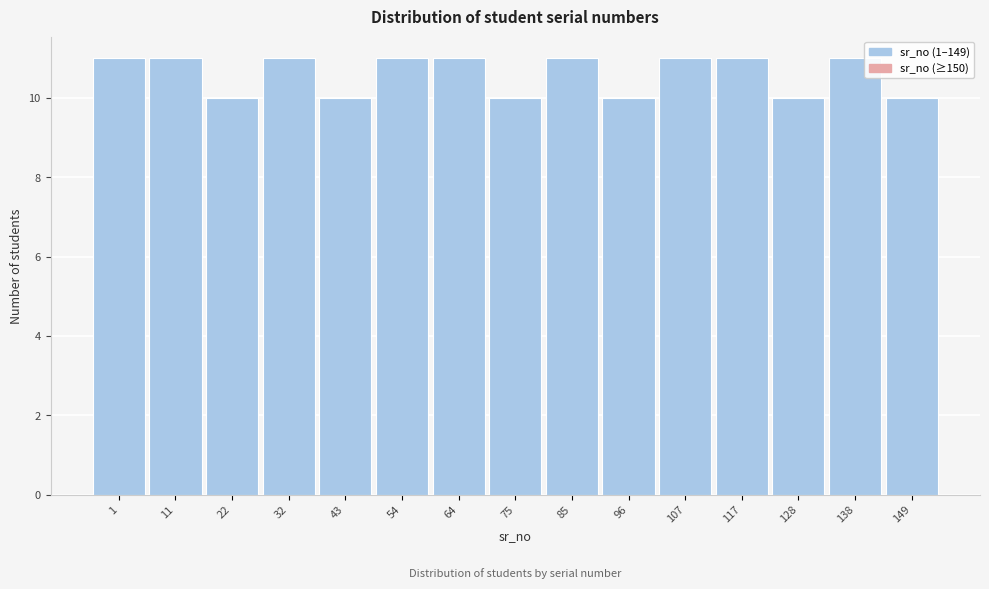

Reading left to right, extract all data points from this chart.

1=11	11=11	22=10	32=11	43=10	54=11	64=11	75=10	85=11	96=10	107=11	117=11	128=10	138=11	149=10